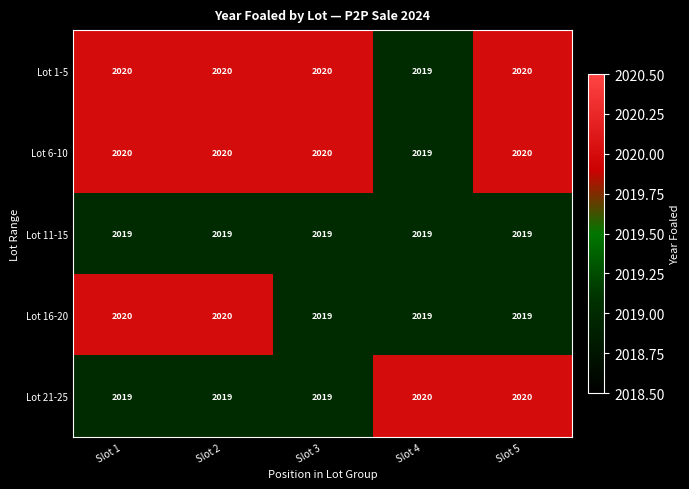

Count the number of categories in the chart.

5